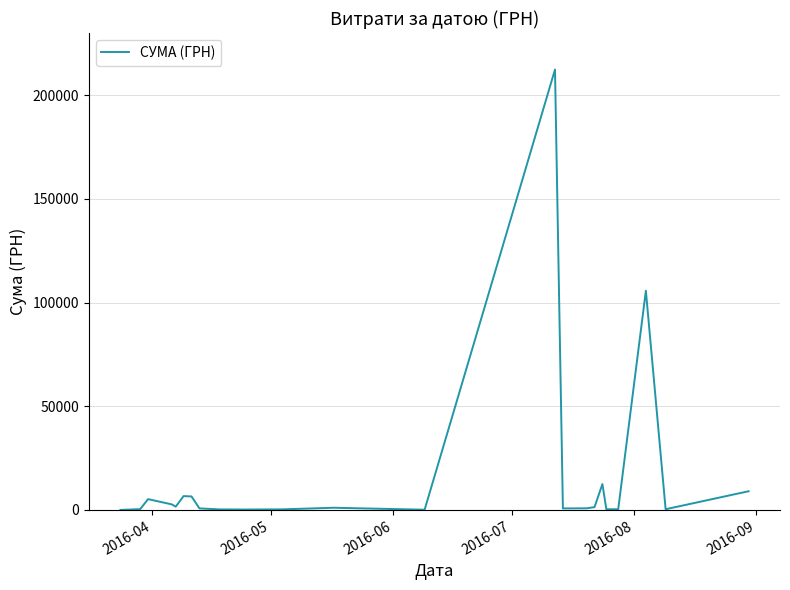

What is the difference between the maximum and minimum values?

212345.2